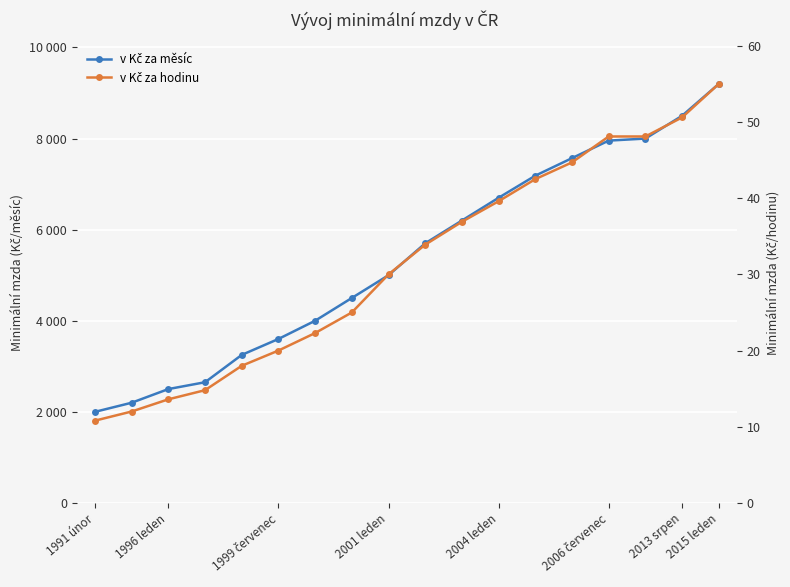

How many lines are shown in the chart?

2